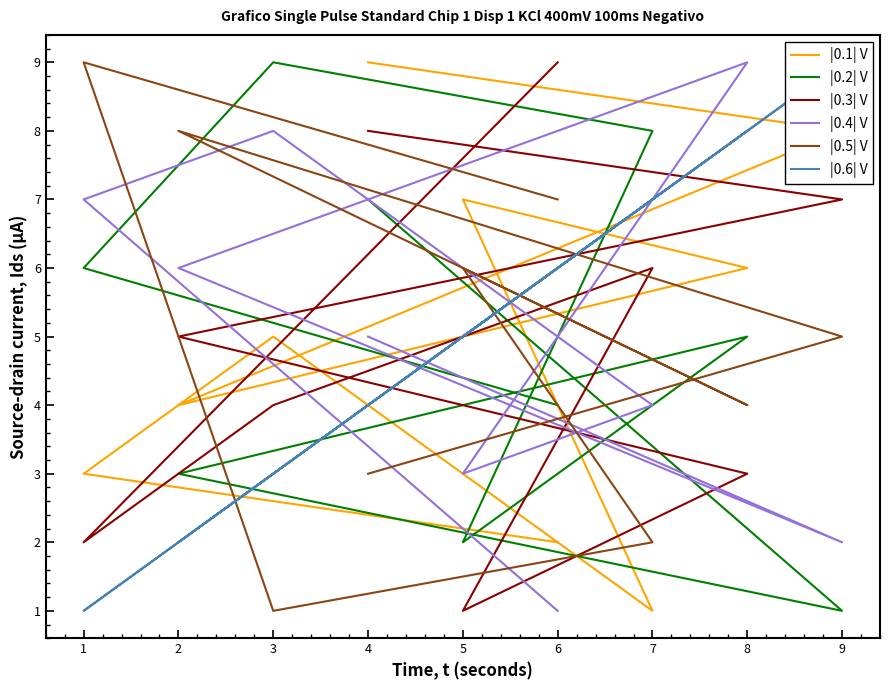

Which series has the widest spread of values?

|0.1| V